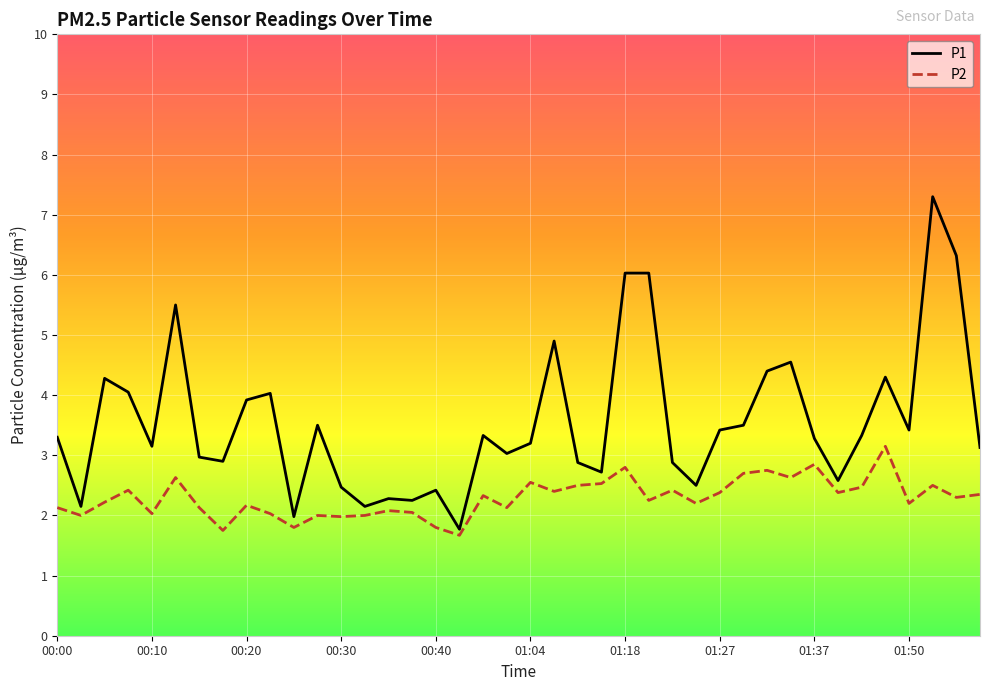

Rank the series by their maximum value, from lowest to highest.

P2, P1